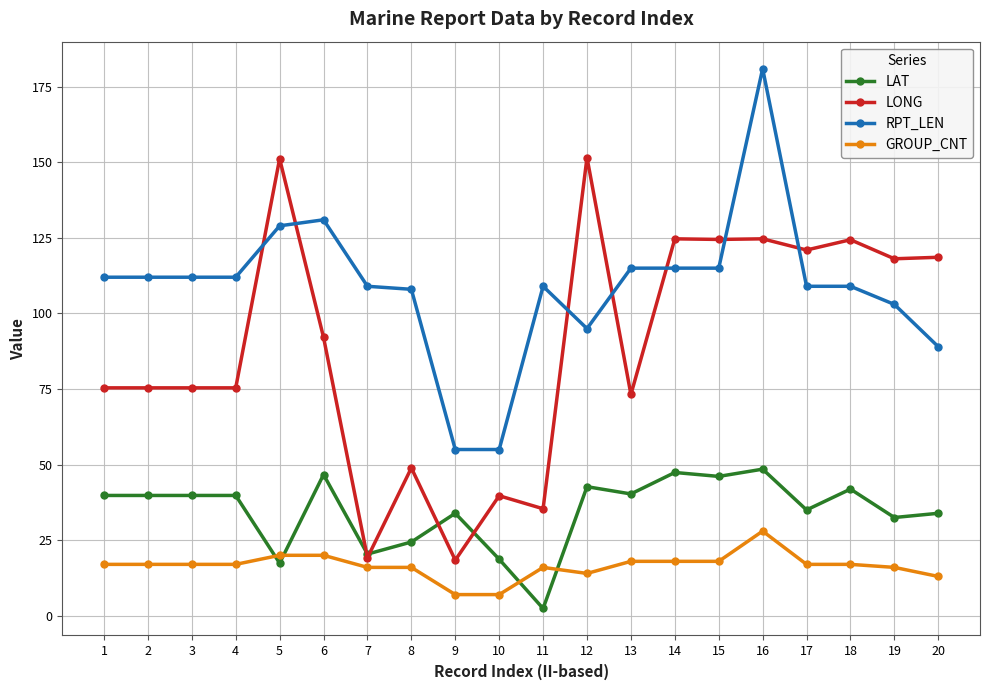

Rank the series by their maximum value, from lowest to highest.

GROUP_CNT, LAT, LONG, RPT_LEN